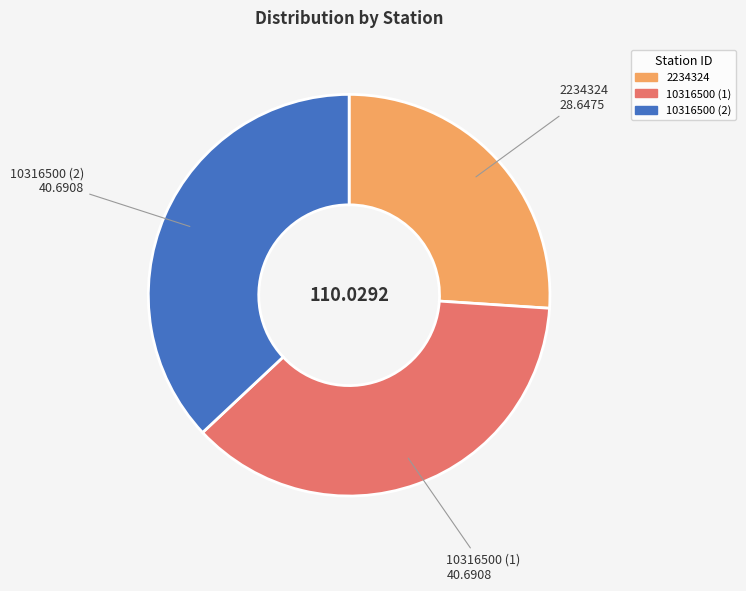

Is it true that 10316500 (1) is 29% of the pie?

False